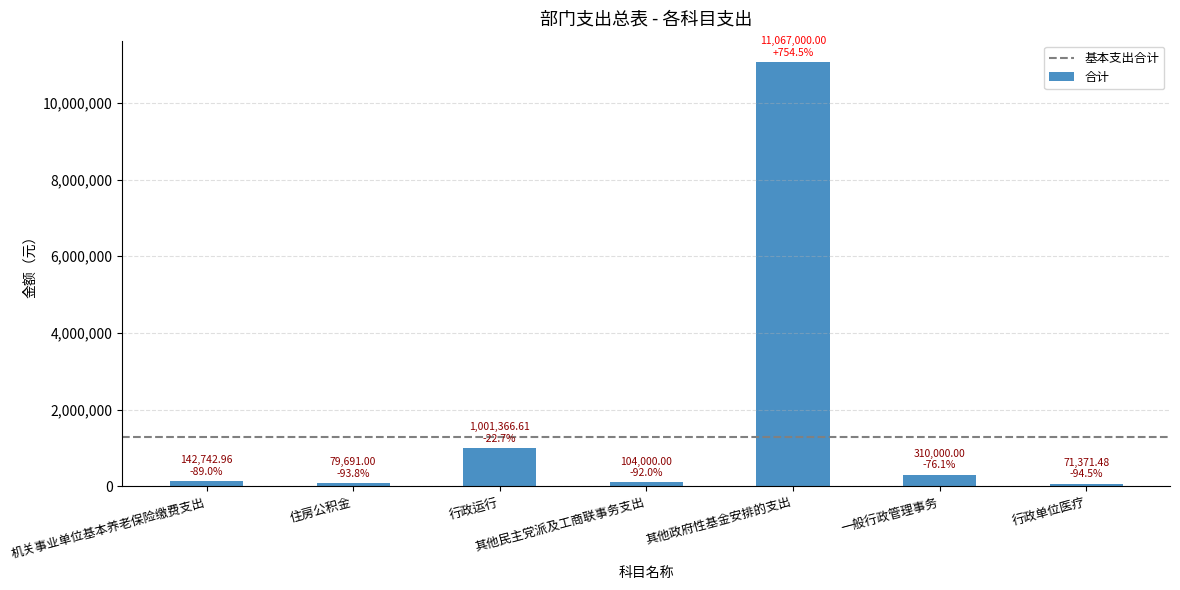

What is the average value?

1825167.4